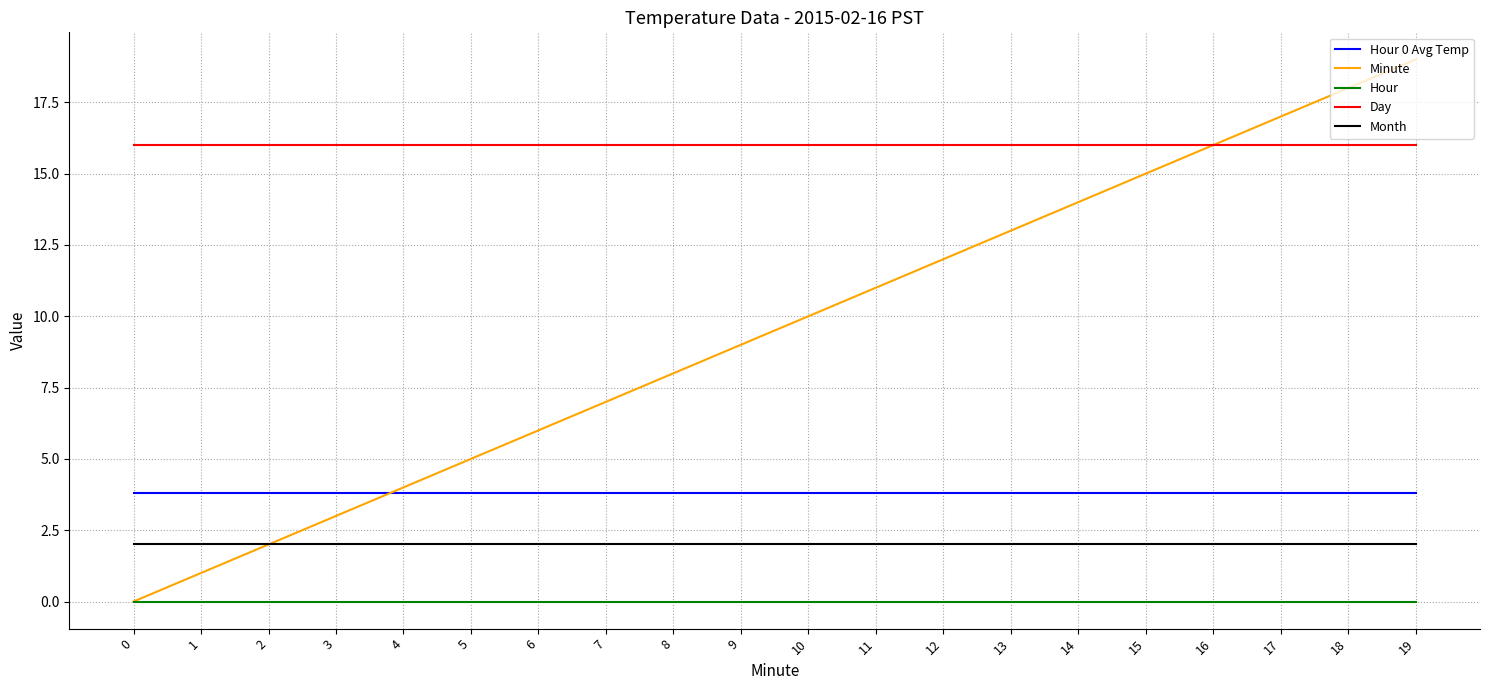

What is the sum of all Hour 0 Avg Temp values?

76.0